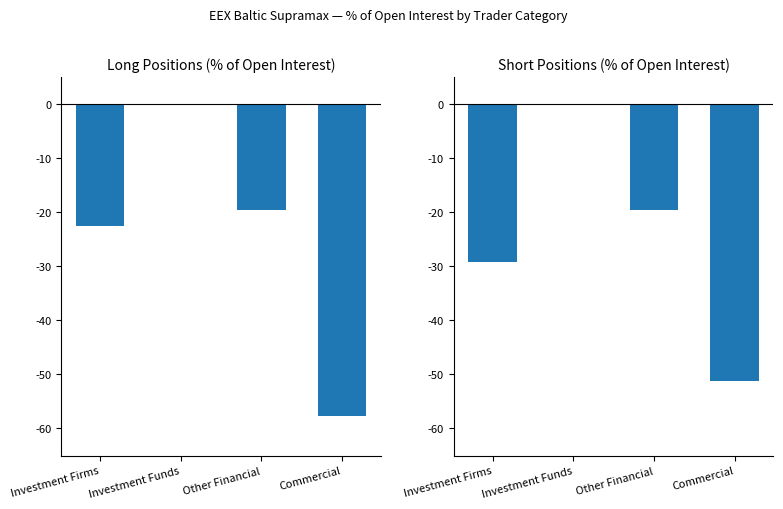

What is the label of the 4th bar from the right?

Investment Firms